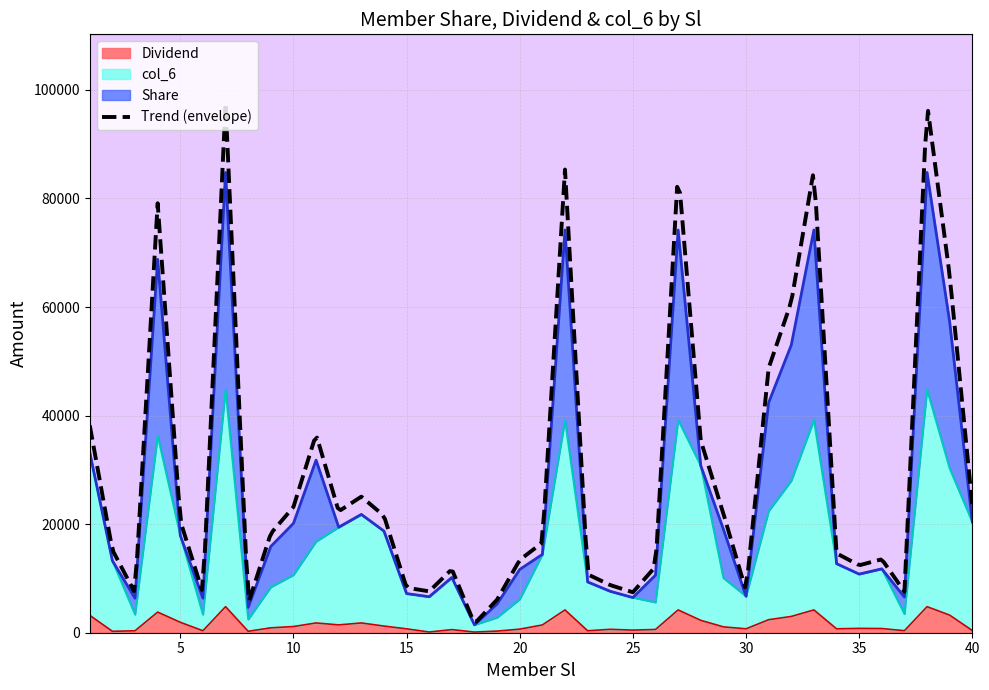

True or false: col_6 and Dividend cross at least once.

False